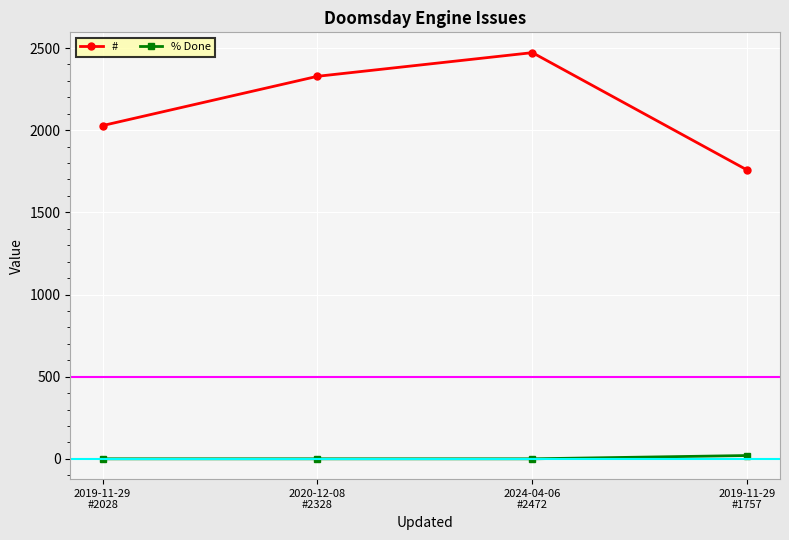

At 2019-11-29
#1757, list the series in order from smallest to largest.

% Done, #